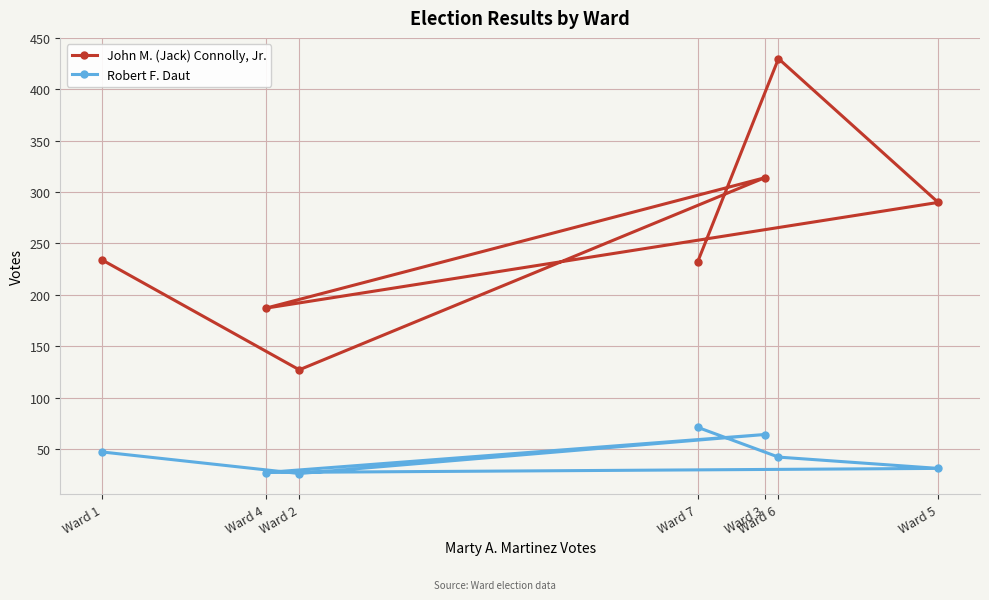

Rank the categories by Robert F. Daut value from highest to lowest.

Ward 7, Ward 3, Ward 1, Ward 6, Ward 5, Ward 4, Ward 2